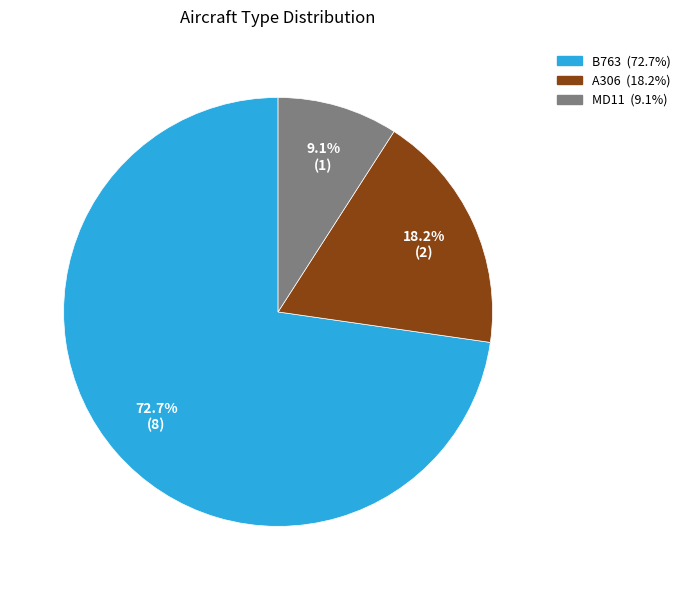

Between A306 and MD11, which is larger?

A306